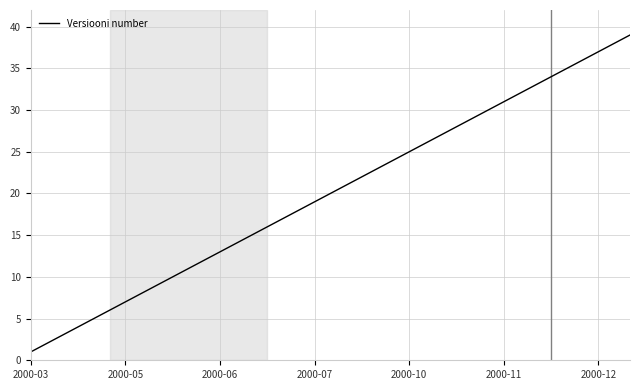

What is the difference between the maximum and minimum values?

38